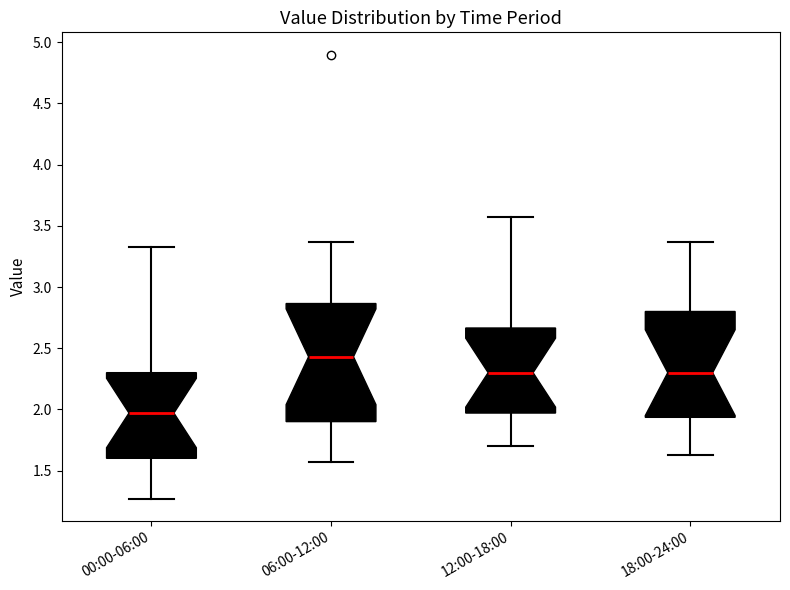

Reading left to right, read every box against the y-axis: the position of its median line, the range the box covers, and the ends of its whiskers. The values are not printed on the chart, so give them approximately, as read against the axis.

00:00-06:00: median 1.95, box 1.60 to 2.30, whiskers 1.25 to 3.35
06:00-12:00: median 2.45, box 1.90 to 2.85, whiskers 1.55 to 3.35
12:00-18:00: median 2.30, box 1.95 to 2.65, whiskers 1.70 to 3.55
18:00-24:00: median 2.30, box 1.95 to 2.80, whiskers 1.65 to 3.35